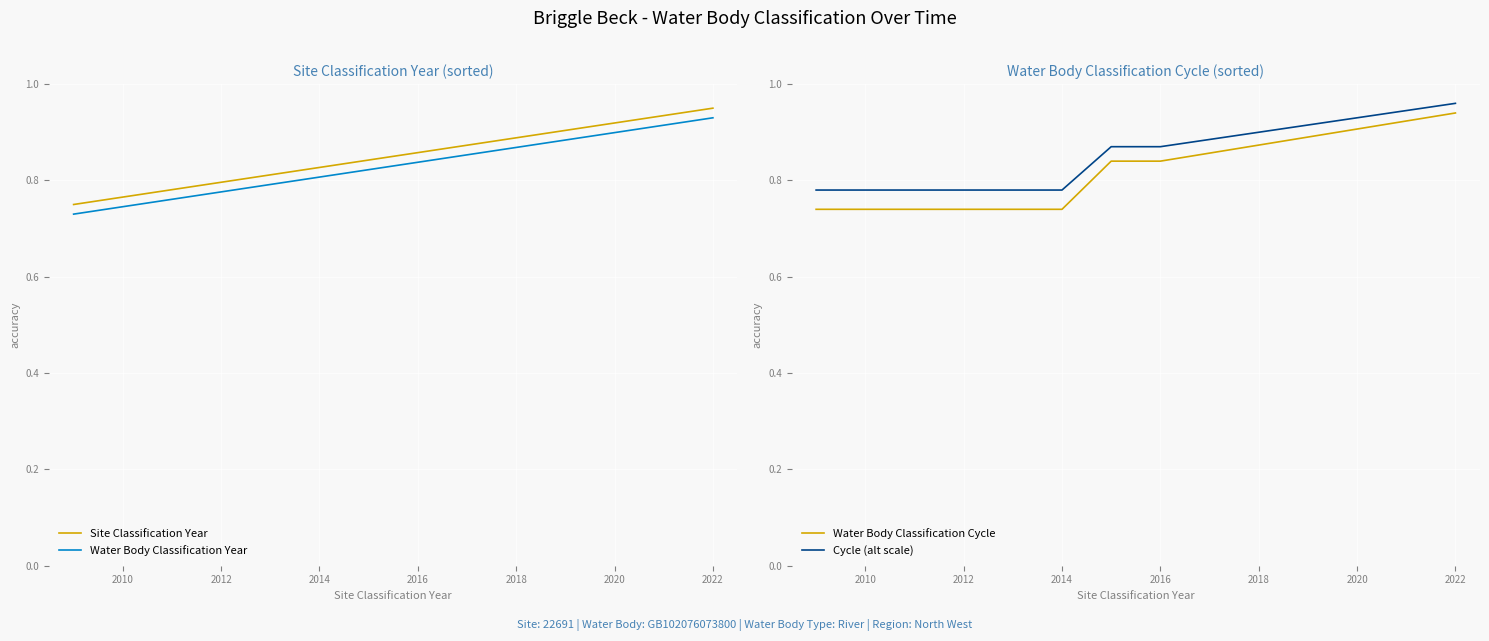

The value of Water Body Classification Cycle at 2010 is 1.1. True or false?

False